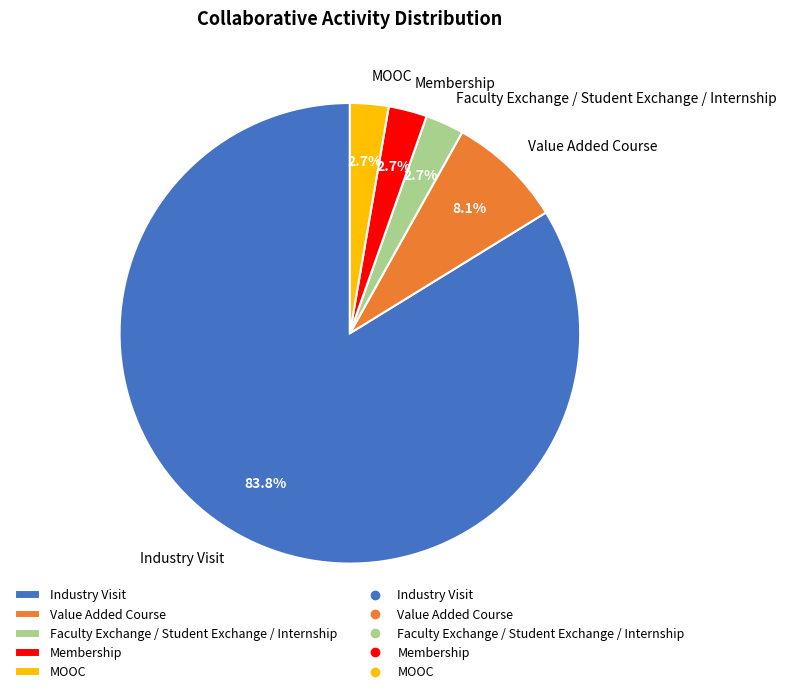

Count the number of slices in the pie.

5